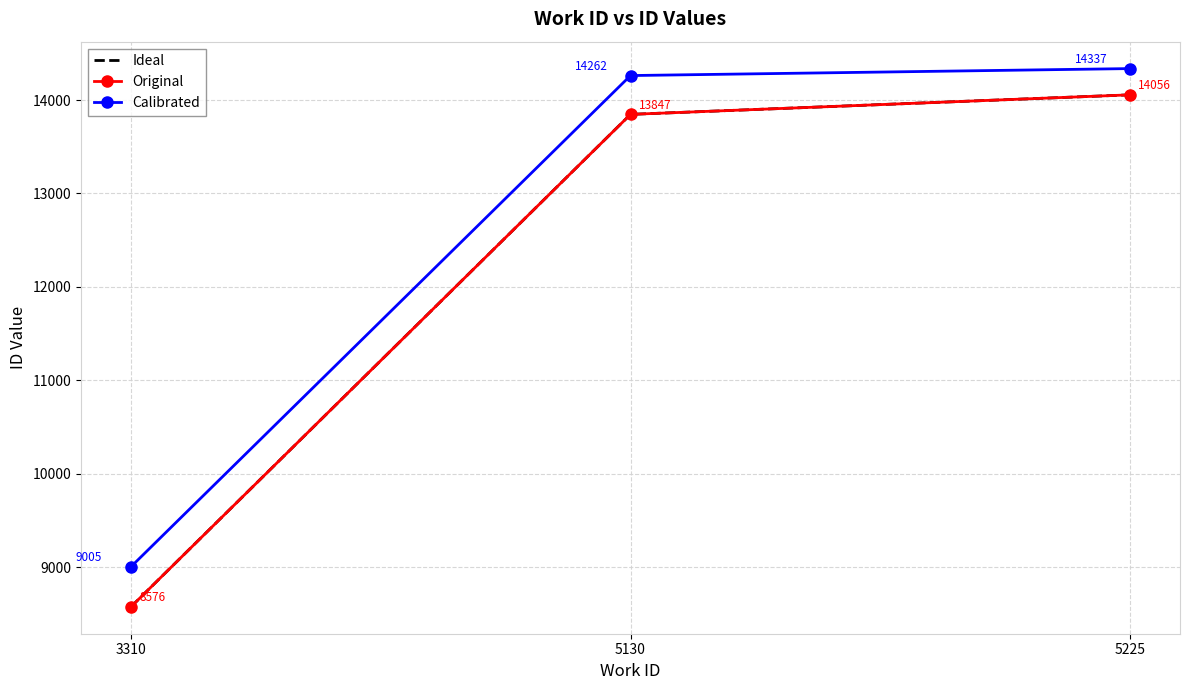

Rank the categories by Calibrated value from highest to lowest.

5225, 5130, 3310